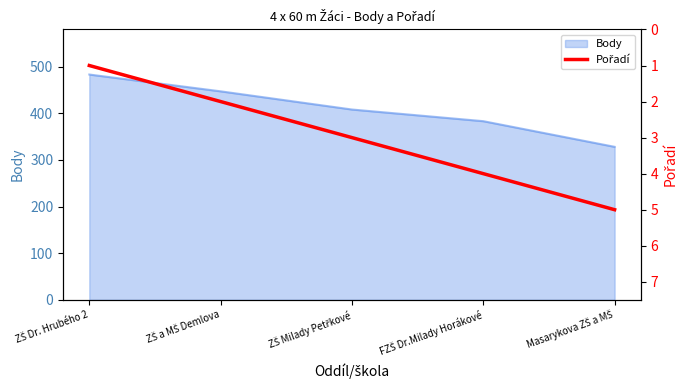

Read the value at ZŠ Milady Petřkové.

3